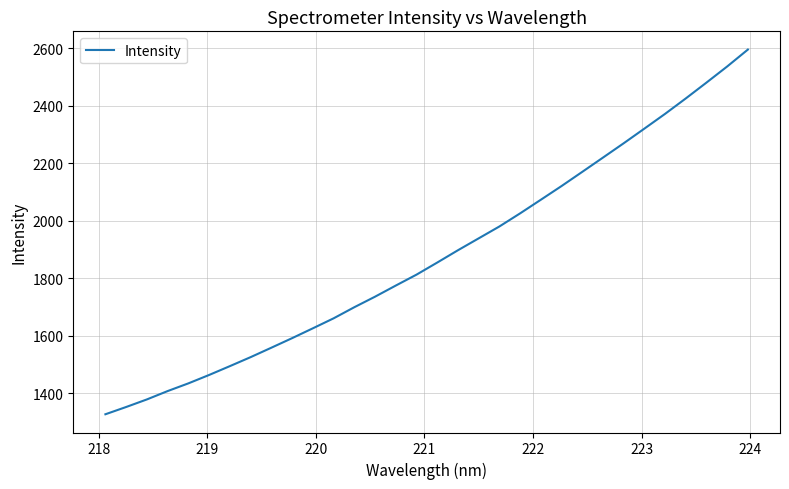

Is this an area chart (filled region under the line)?

No